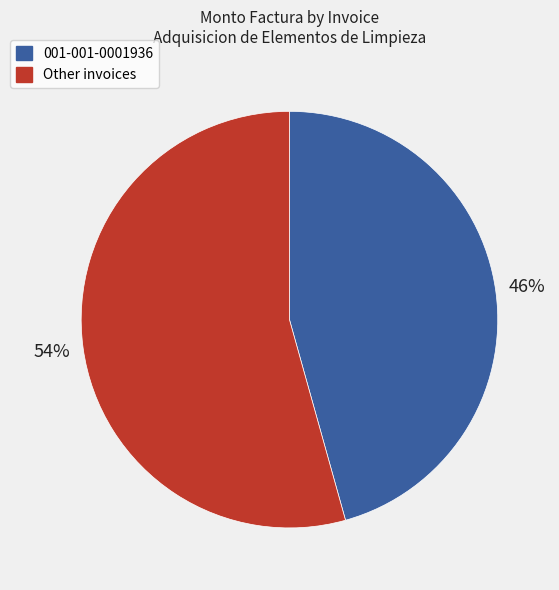

Rank the categories by value from highest to lowest.

Other invoices, 001-001-0001936